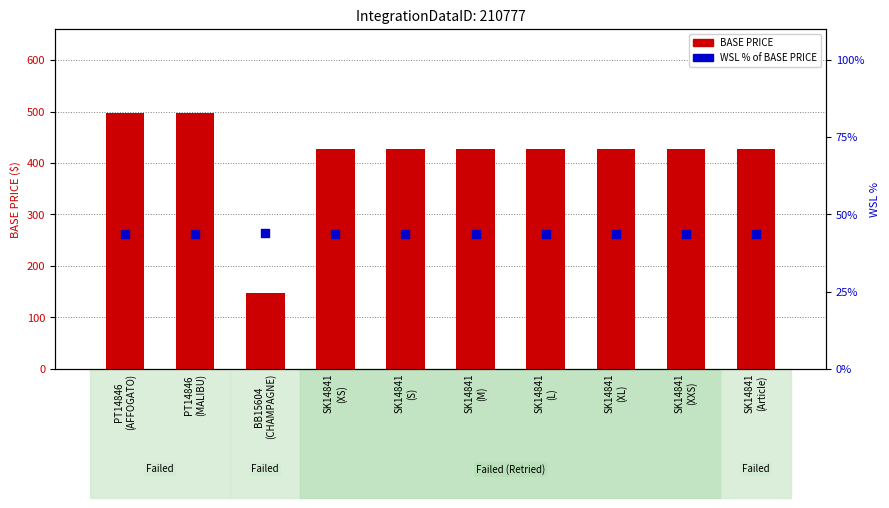

Which series reaches the minimum Y coordinate?

WSL % of BASE PRICE